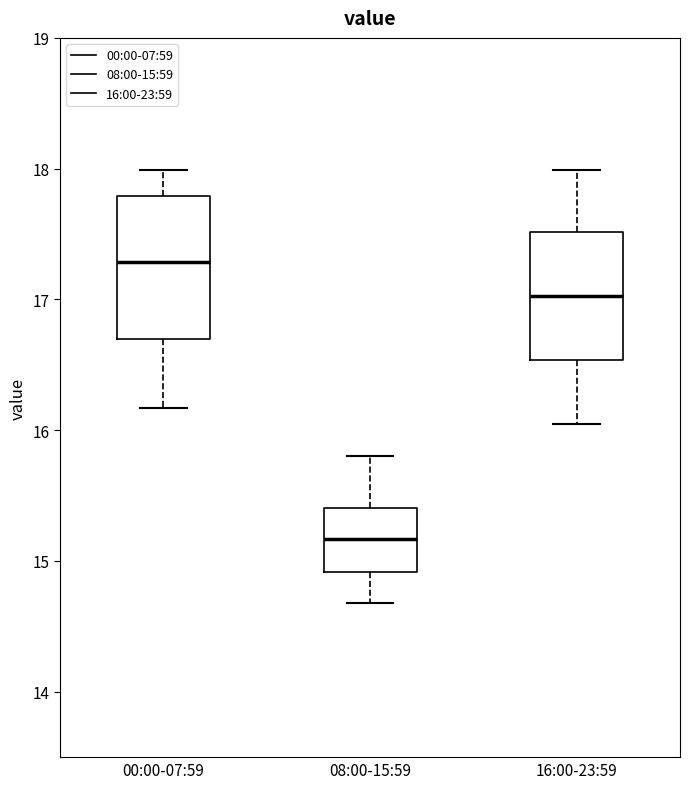

Reading left to right, read every box against the y-axis: the position of its median line, the range the box covers, and the ends of its whiskers. The values are not printed on the chart, so give them approximately, as read against the axis.

00:00-07:59: median 17.3, box 16.7 to 17.8, whiskers 16.2 to 18.0
08:00-15:59: median 15.2, box 14.9 to 15.4, whiskers 14.7 to 15.8
16:00-23:59: median 17.0, box 16.5 to 17.5, whiskers 16.1 to 18.0